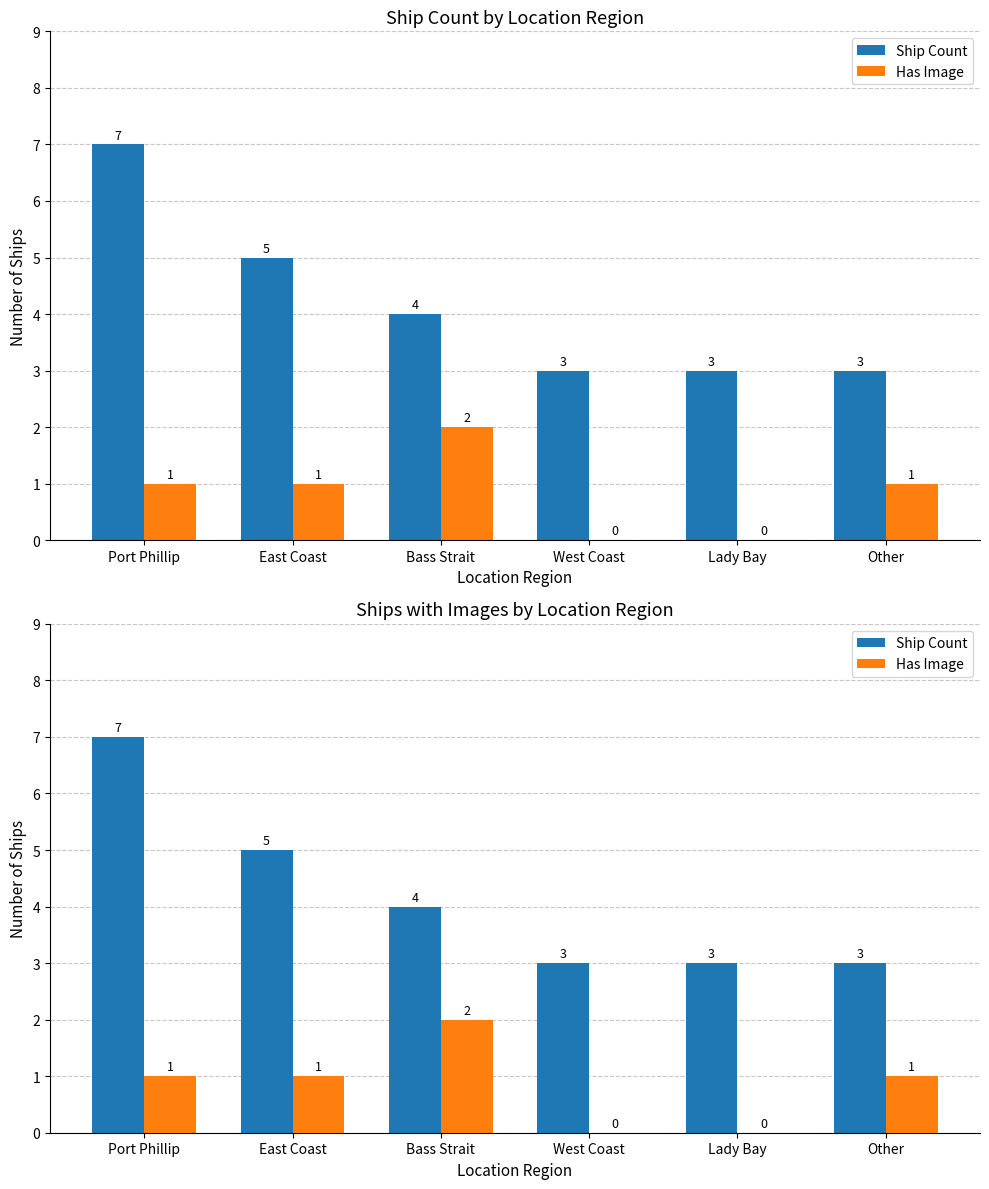

What is the difference between the Ship Count values at West Coast and East Coast?

2